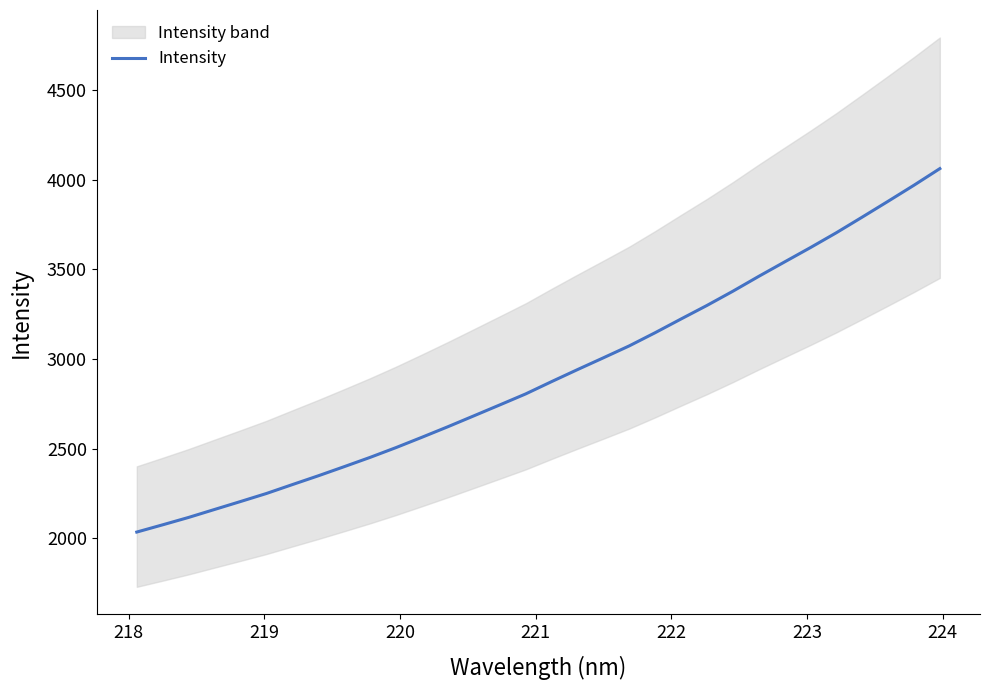

What is the minimum value for Intensity?

2035.4